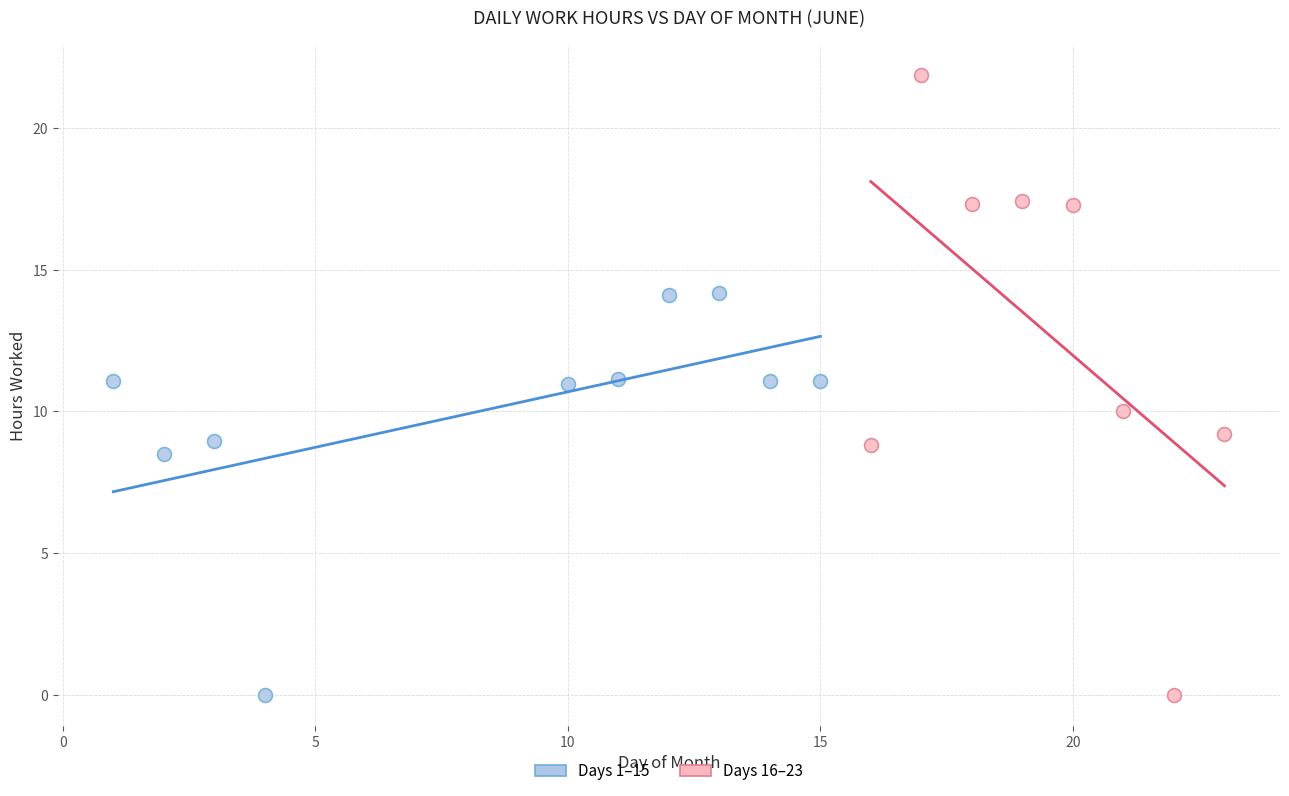

Which series reaches the maximum Y coordinate?

Days 16–23